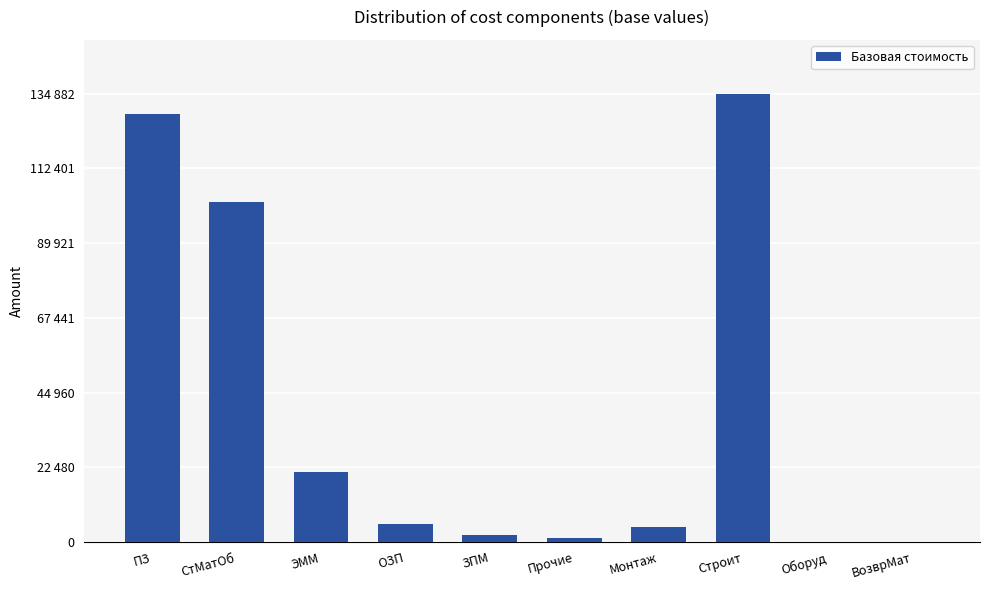

What is the change in value from СтМатОб to ЭММ?

-81264